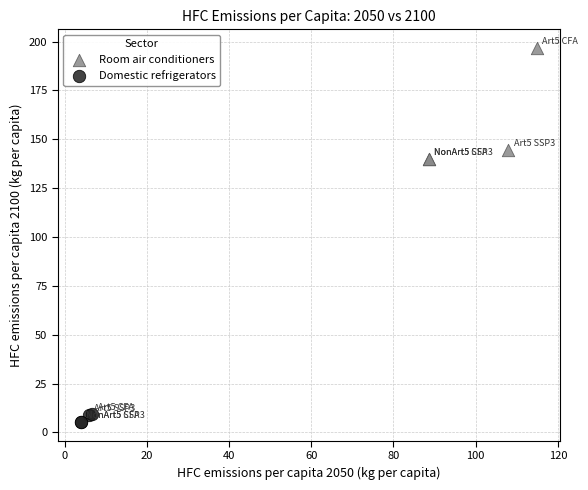

Which series has the widest spread of Y values?

Room air conditioners